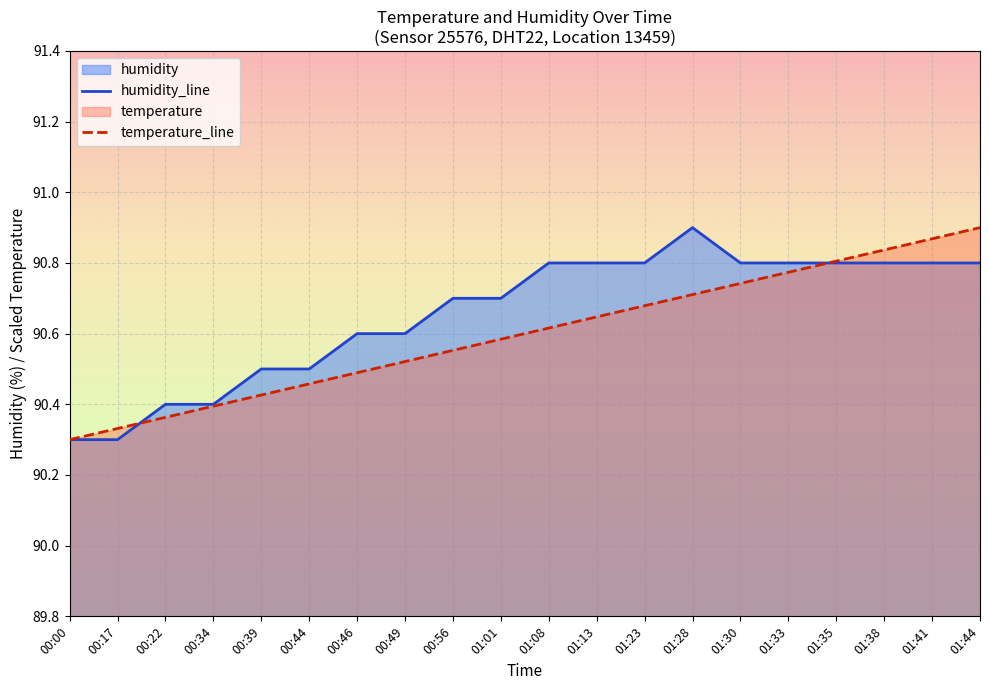

What position from the right is 00:56?

12